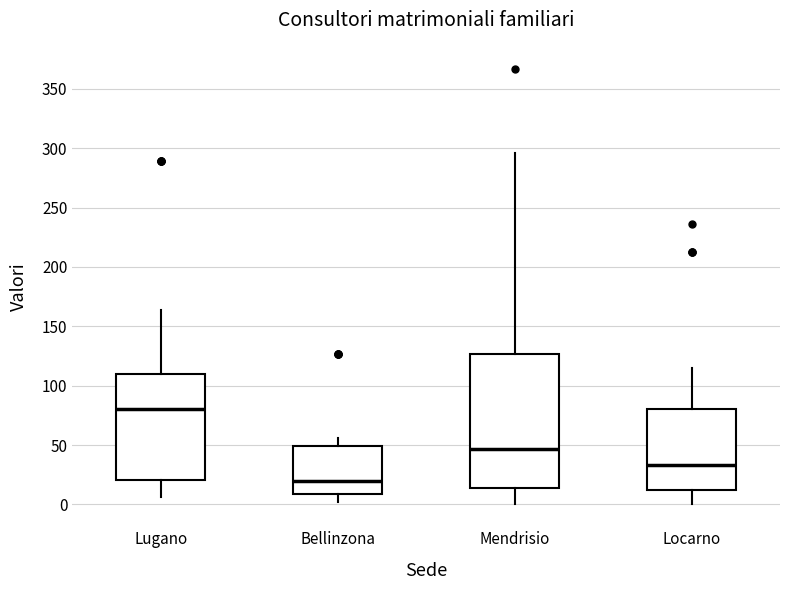

Reading left to right, read every box against the y-axis: the position of its median line, the range the box covers, and the ends of its whiskers. The values are not printed on the chart, so give them approximately, as read against the axis.

Lugano: median 80, box 20 to 110, whiskers 5 to 165
Bellinzona: median 20, box 10 to 50, whiskers 0 to 55
Mendrisio: median 45, box 15 to 125, whiskers 0 to 295
Locarno: median 35, box 10 to 80, whiskers 0 to 115